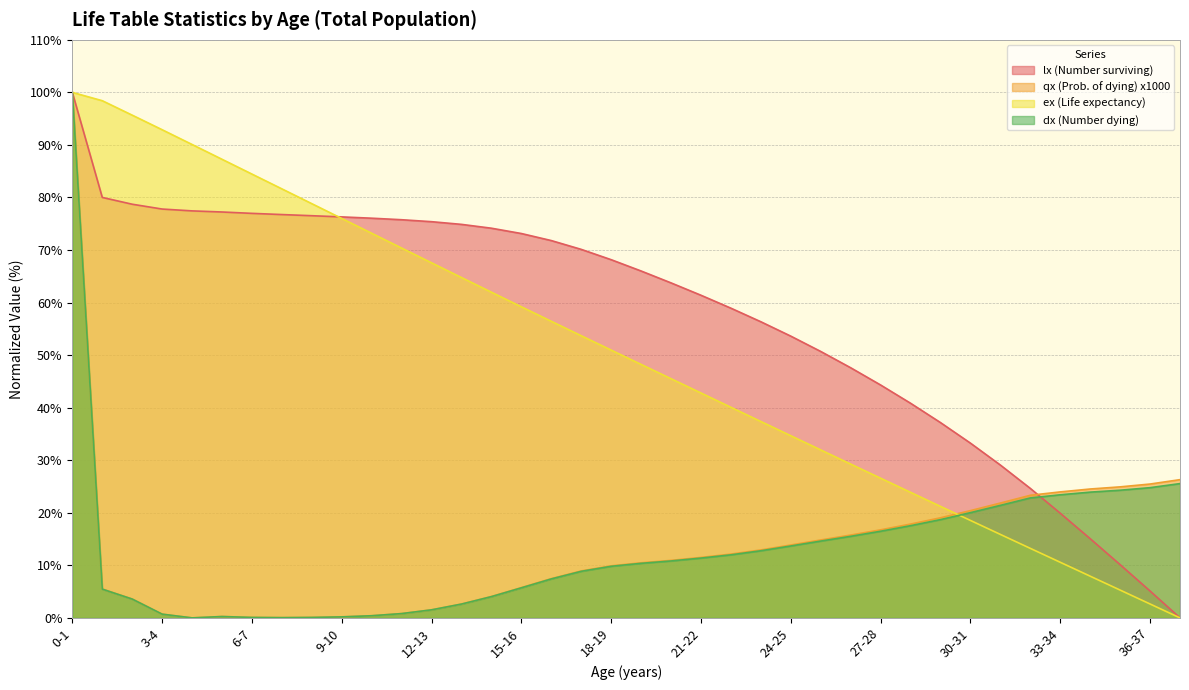

Reading left to right, list all the values displayed in this chart.

lx (Number surviving): 0-1=100.0	1-2=80.0	2-3=78.7	3-4=77.8	4-5=77.5	5-6=77.2	6-7=77.0	7-8=76.8	8-9=76.5	9-10=76.3	10-11=76.1	11-12=75.8	12-13=75.4	13-14=74.9	14-15=74.2	15-16=73.1	16-17=71.8	17-18=70.1	18-19=68.2	19-20=66.0	20-21=63.7	21-22=61.4	22-23=58.9	23-24=56.3	24-25=53.6	25-26=50.7	26-27=47.6	27-28=44.3	28-29=40.8	29-30=37.2	30-31=33.3	31-32=29.1	32-33=24.6	33-34=19.9	34-35=15.1	35-36=10.1	36-37=5.1	37-38=0.0
qx (Prob. of dying) x1000: 0-1=100.0	1-2=5.5	2-3=3.6	3-4=0.7	4-5=0.0	5-6=0.3	6-7=0.1	7-8=0.0	8-9=0.1	9-10=0.2	10-11=0.4	11-12=0.8	12-13=1.5	13-14=2.6	14-15=4.1	15-16=5.8	16-17=7.5	17-18=8.9	18-19=9.9	19-20=10.5	20-21=10.9	21-22=11.5	22-23=12.1	23-24=12.9	24-25=13.9	25-26=14.8	26-27=15.8	27-28=16.8	28-29=17.9	29-30=19.0	30-31=20.4	31-32=21.9	32-33=23.3	33-34=24.0	34-35=24.5	35-36=24.9	36-37=25.5	37-38=26.3
ex (Life expectancy): 0-1=100.0	1-2=98.4	2-3=95.7	3-4=92.9	4-5=90.1	5-6=87.3	6-7=84.5	7-8=81.6	8-9=78.8	9-10=76.0	10-11=73.2	11-12=70.4	12-13=67.6	13-14=64.8	14-15=62.0	15-16=59.2	16-17=56.4	17-18=53.7	18-19=51.0	19-20=48.2	20-21=45.5	21-22=42.8	22-23=40.1	23-24=37.4	24-25=34.7	25-26=32.0	26-27=29.3	27-28=26.6	28-29=23.9	29-30=21.2	30-31=18.5	31-32=15.9	32-33=13.2	33-34=10.6	34-35=7.9	35-36=5.3	36-37=2.6	37-38=0.0
dx (Number dying): 0-1=100.0	1-2=5.5	2-3=3.6	3-4=0.7	4-5=0.0	5-6=0.3	6-7=0.1	7-8=0.0	8-9=0.1	9-10=0.2	10-11=0.4	11-12=0.8	12-13=1.5	13-14=2.6	14-15=4.0	15-16=5.7	16-17=7.4	17-18=8.9	18-19=9.8	19-20=10.4	20-21=10.8	21-22=11.4	22-23=12.0	23-24=12.8	24-25=13.7	25-26=14.6	26-27=15.5	27-28=16.5	28-29=17.5	29-30=18.7	30-31=20.0	31-32=21.4	32-33=22.8	33-34=23.4	34-35=23.9	35-36=24.3	36-37=24.8	37-38=25.6